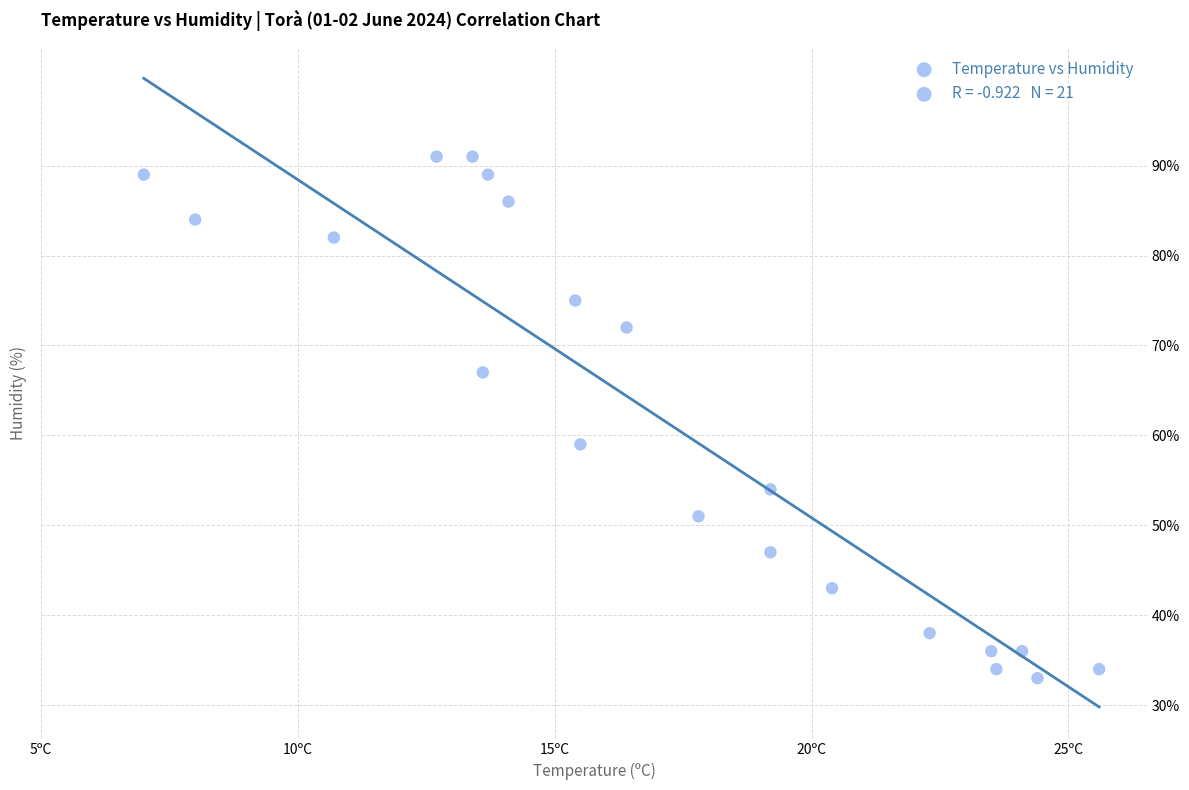

What is the range of Y values (max minus min)?

58